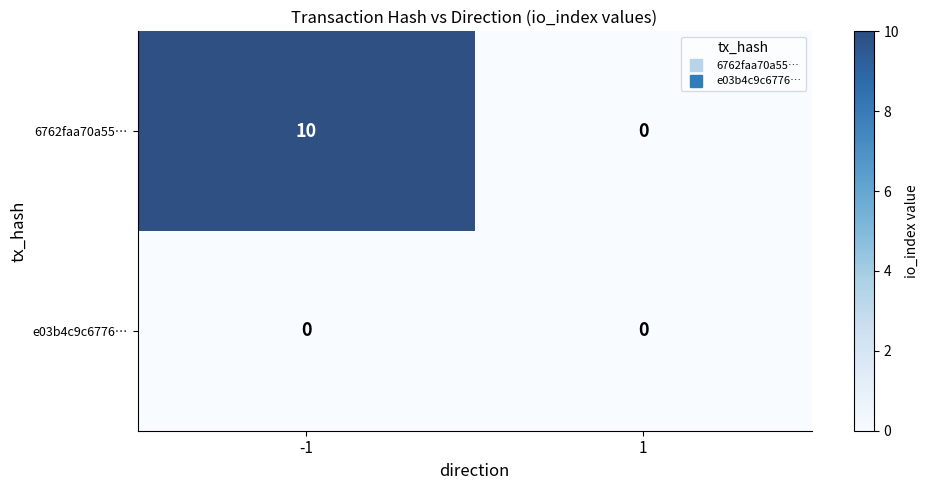

Rank the series at -1 from highest to lowest value.

6762faa70a55…, e03b4c9c6776…